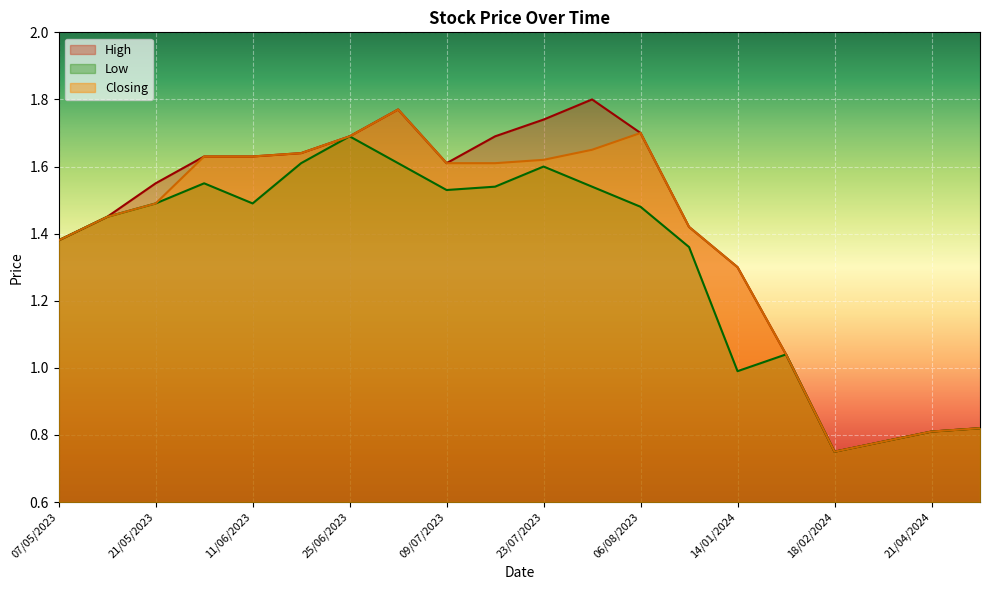

What is the maximum value shown in the chart?

1.8